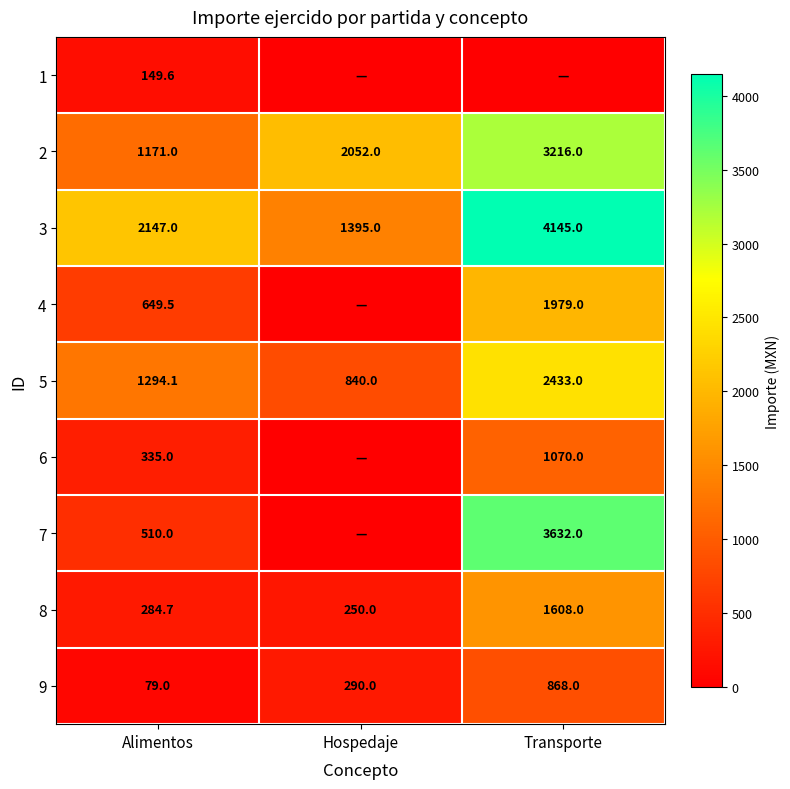

Which has a higher value, Transporte or Alimentos?

Alimentos